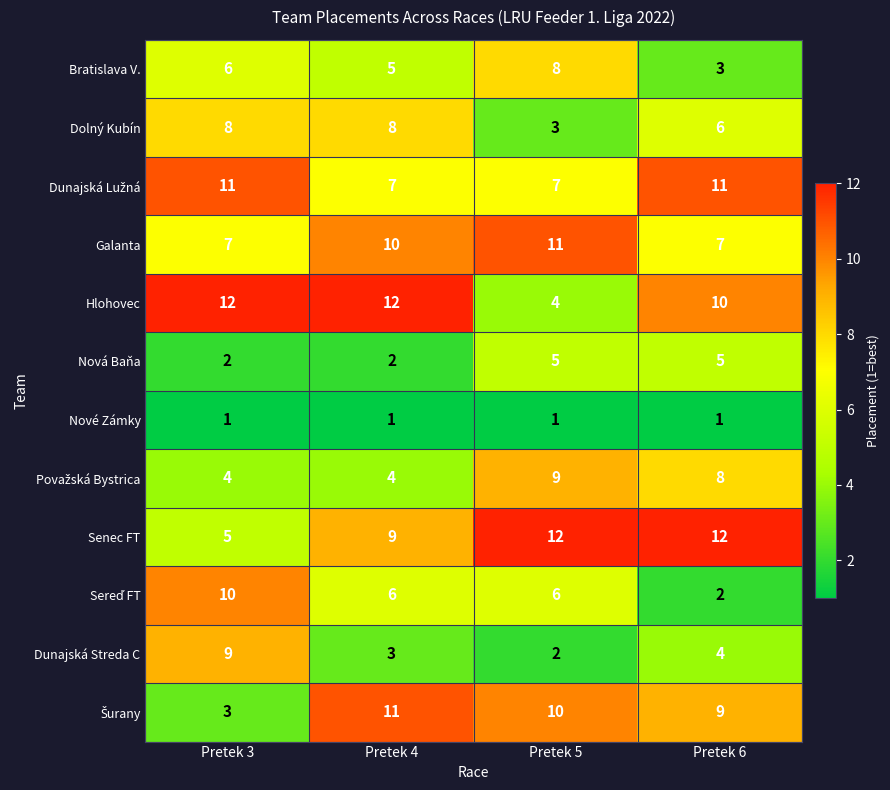

Is it true that Nová Baňa equals 3 at Pretek 4?

False